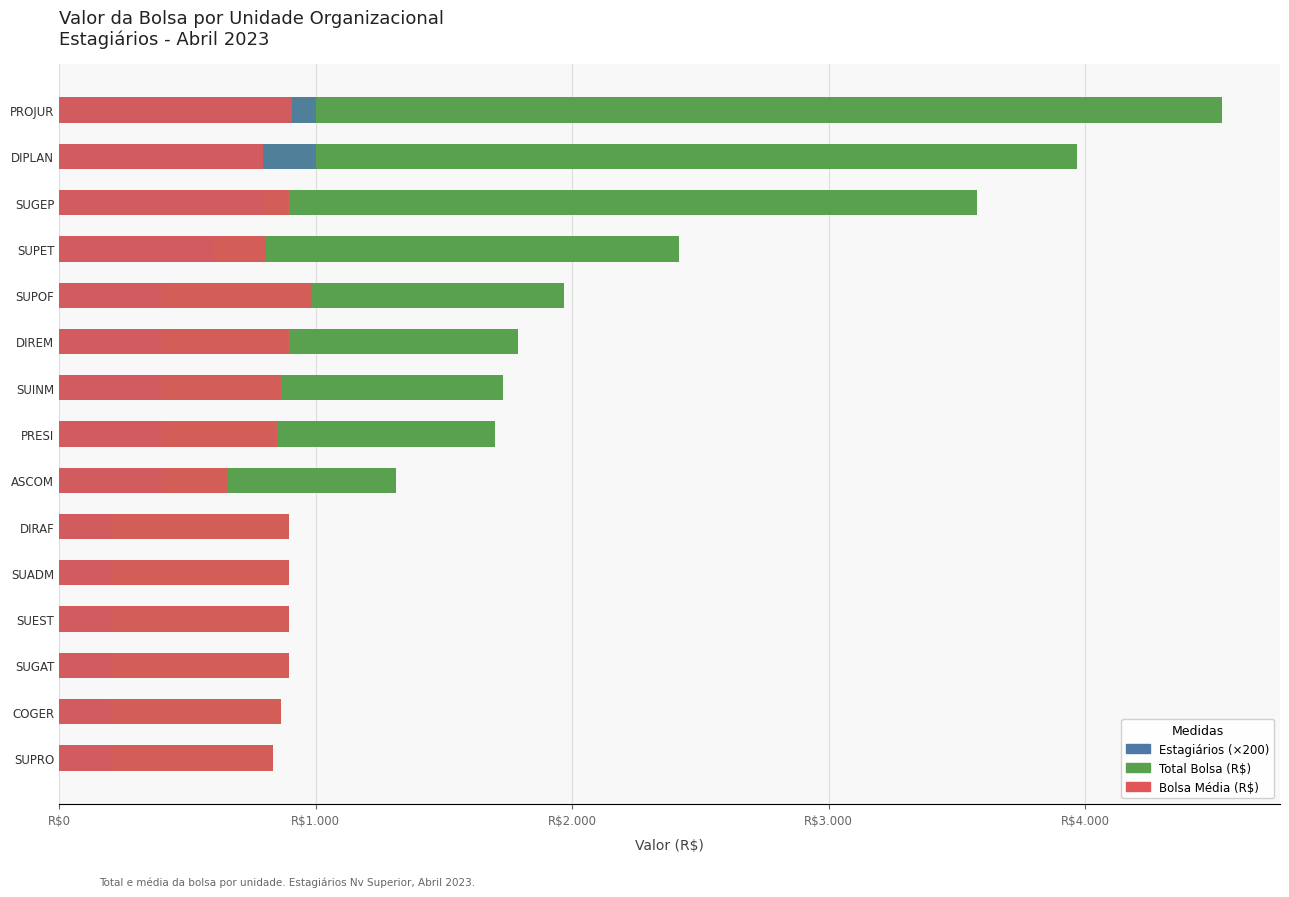

The value of Bolsa Média (R$) at SUGEP is 179.6. True or false?

False